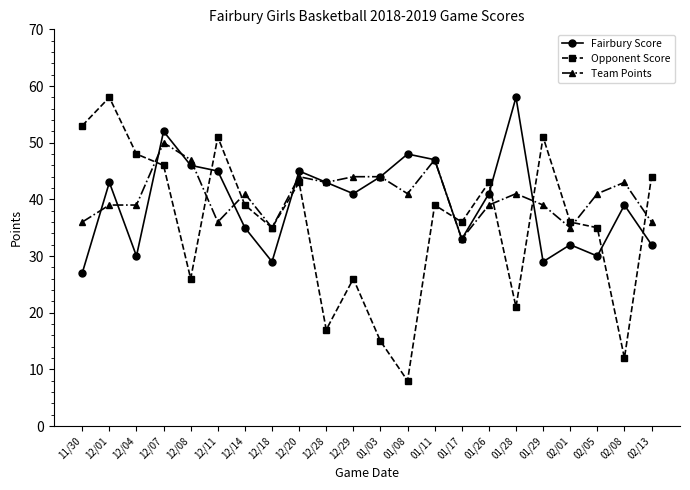

Which series has the largest range (max minus min)?

Opponent Score